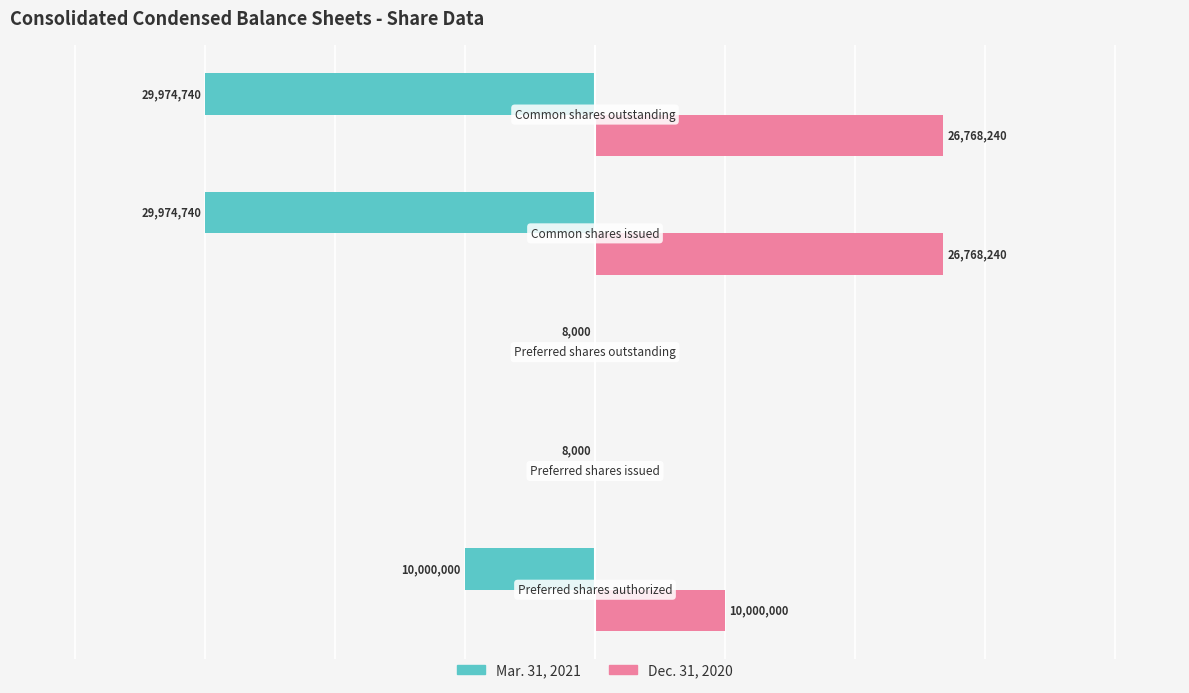

Which series has the largest total across all categories?

Dec. 31, 2020